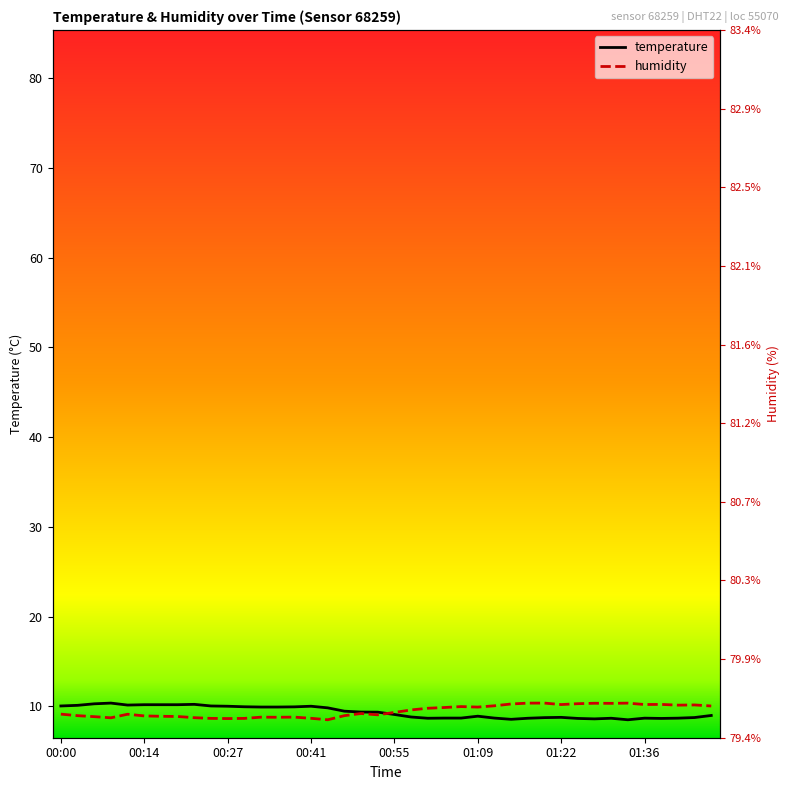

What is the spread (max minus min) of values at 34?

1.9